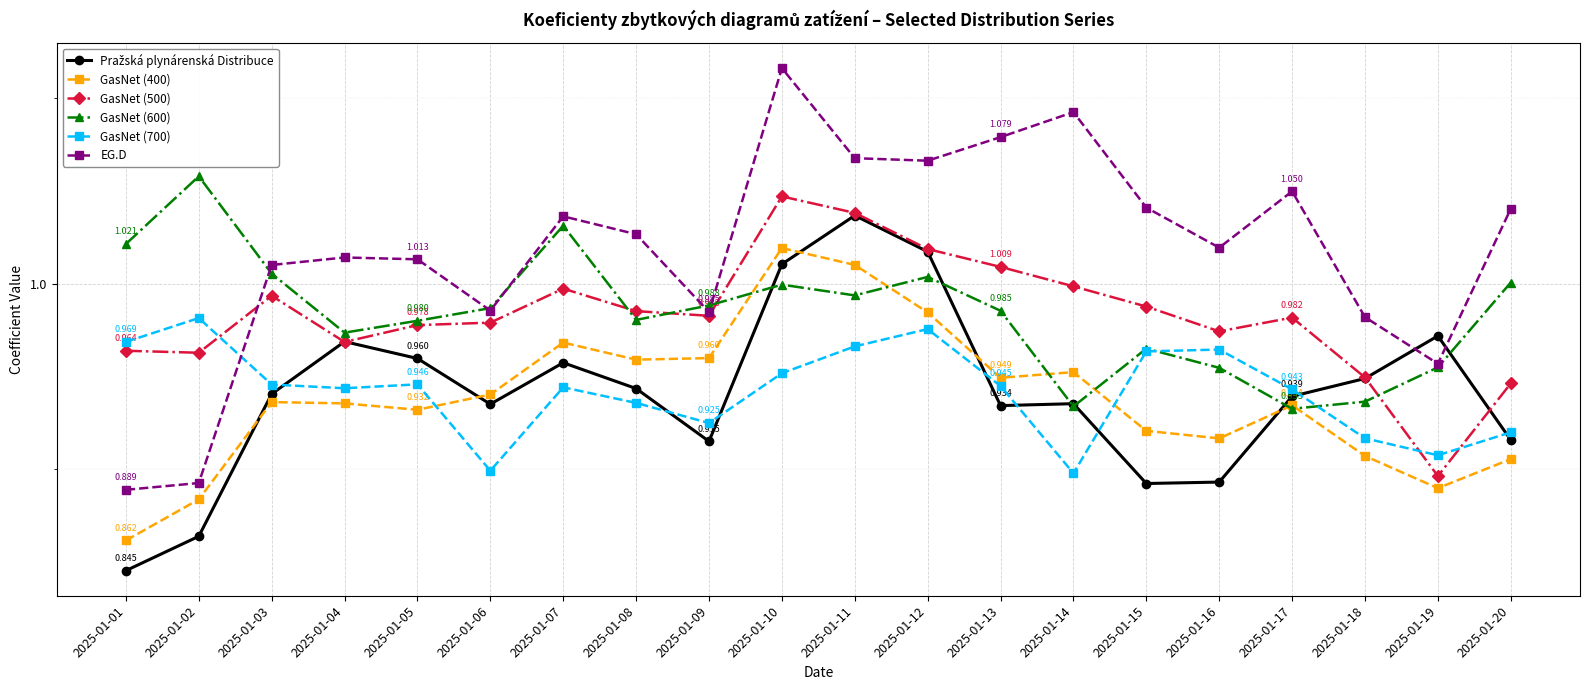

Does the chart have visible grid lines?

Yes